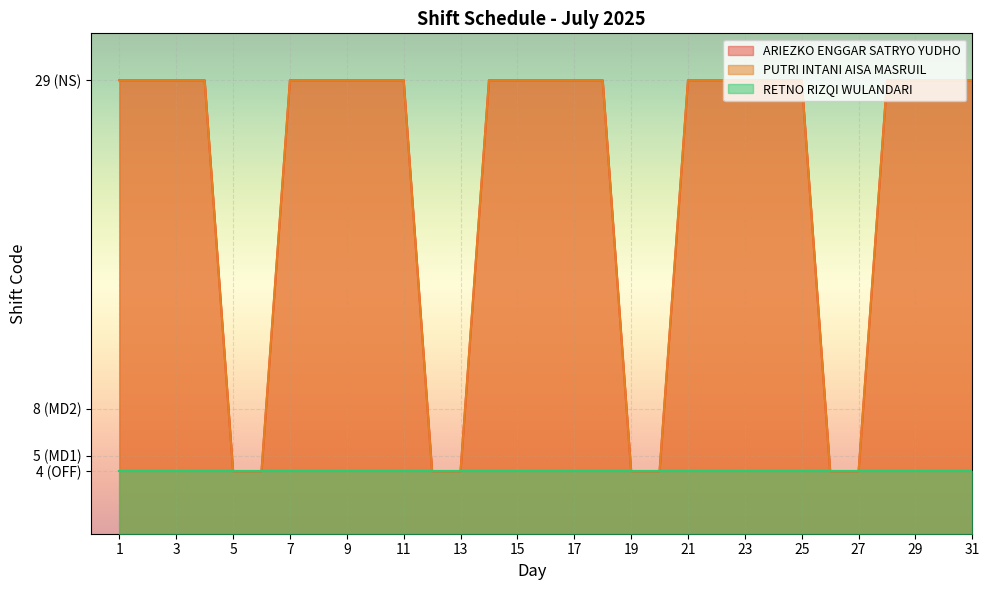

True or false: ARIEZKO ENGGAR SATRYO YUDHO and PUTRI INTANI AISA MASRUIL cross at least once.

False